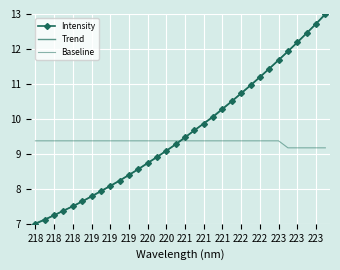

True or false: there are more than 1 points higher than both neighbors.

False